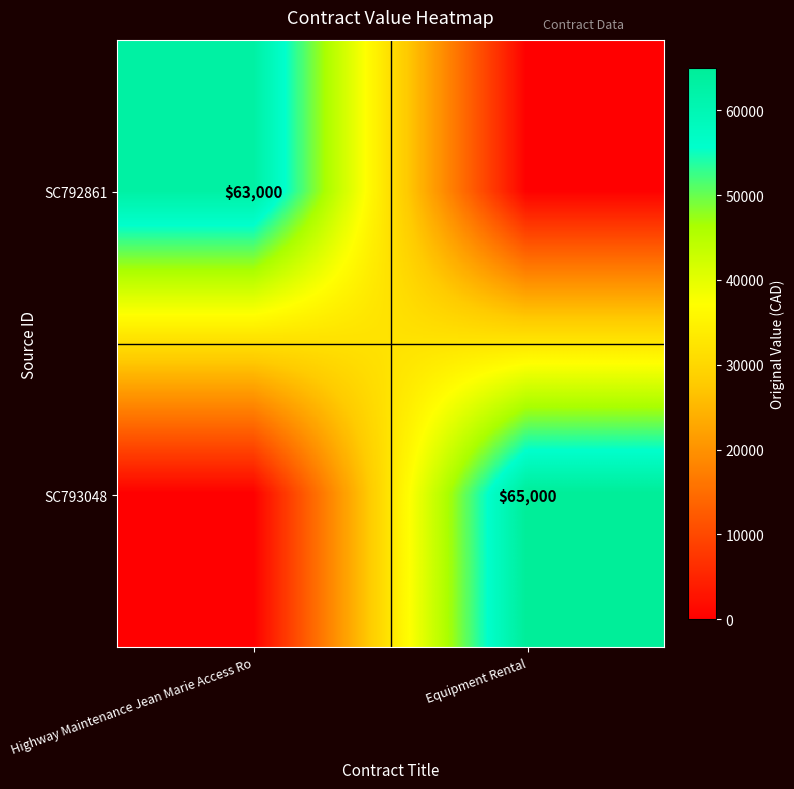

The SC793048 series shows 44953 at Equipment Rental. True or false?

False